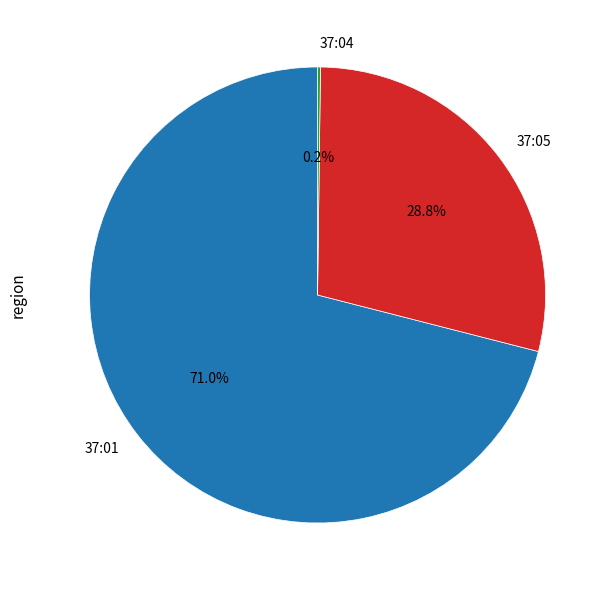

What is the total percentage of 37:05 and 37:01?

99.8%